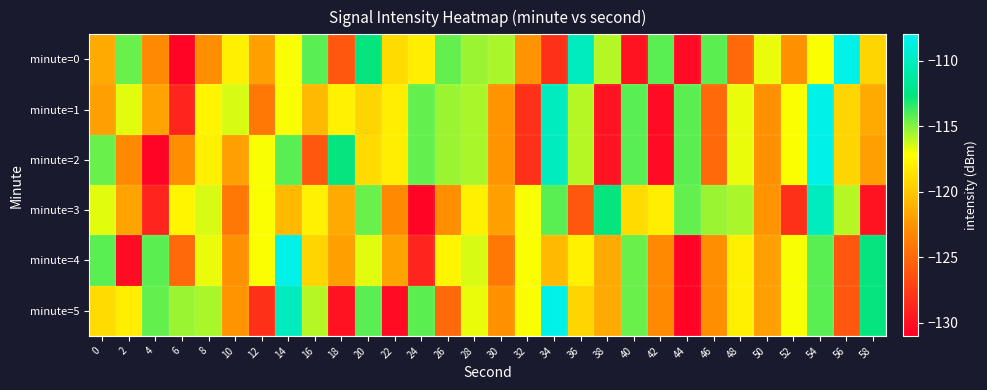

What is the total value across all series at 34?

-691.6